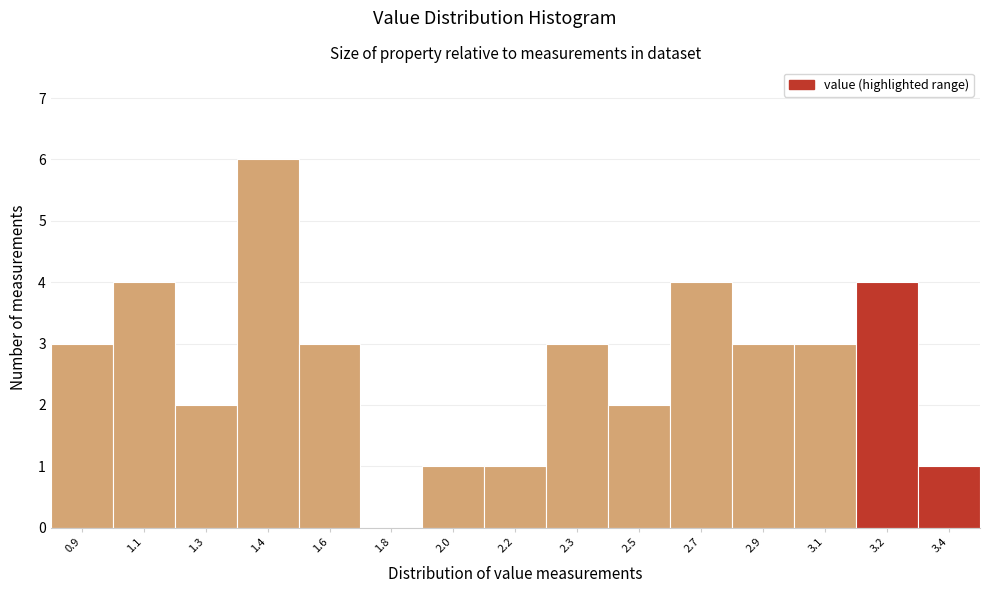

Reading left to right, list all the values displayed in this chart.

0.9=3	1.1=4	1.3=2	1.4=6	1.6=3	1.8=0	2.0=1	2.2=1	2.3=3	2.5=2	2.7=4	2.9=3	3.1=3	3.2=4	3.4=1